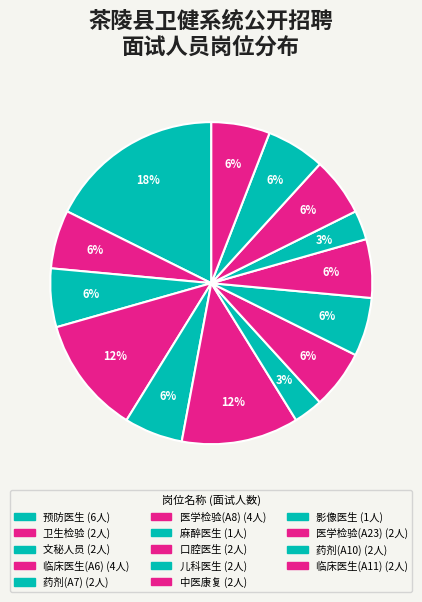

Which category has the biggest portion of the pie?

预防医生